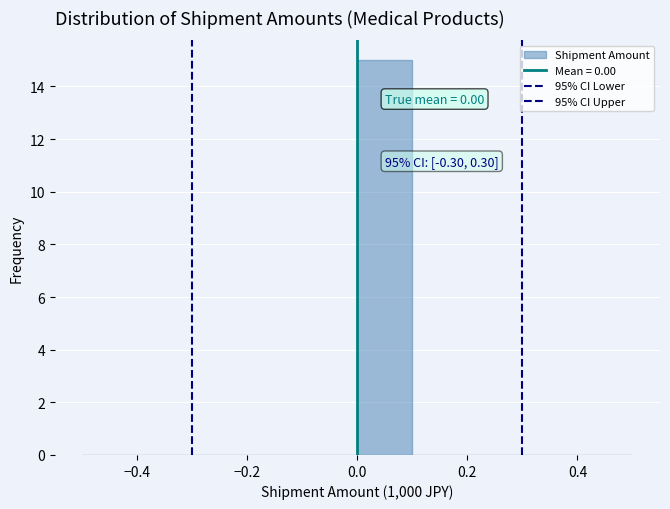

Which range on the x-axis has the tallest bar?

0.0 to 0.1